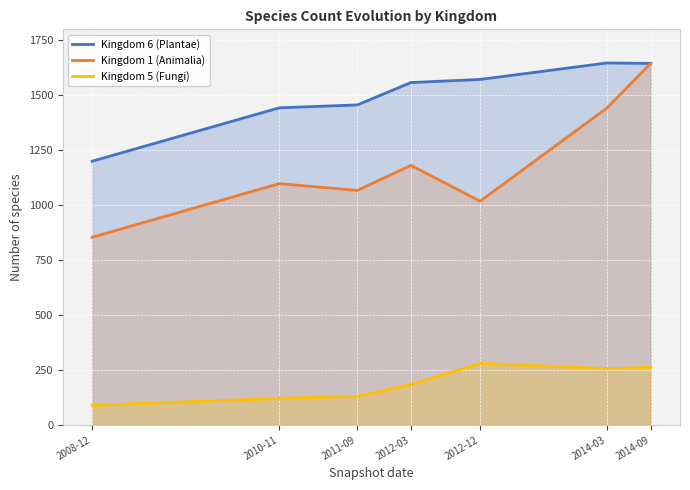

What is the lowest value of the Kingdom 1 (Animalia) series?

854